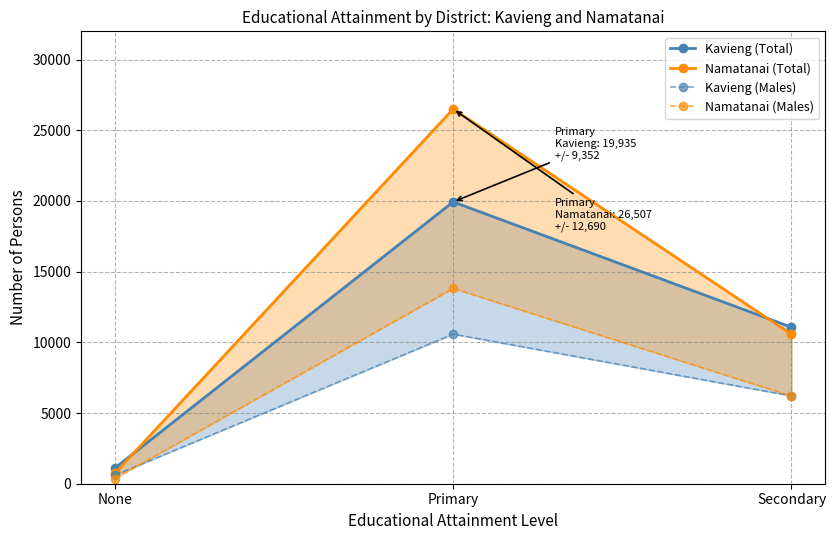

Which category has the highest value across all series?

Primary